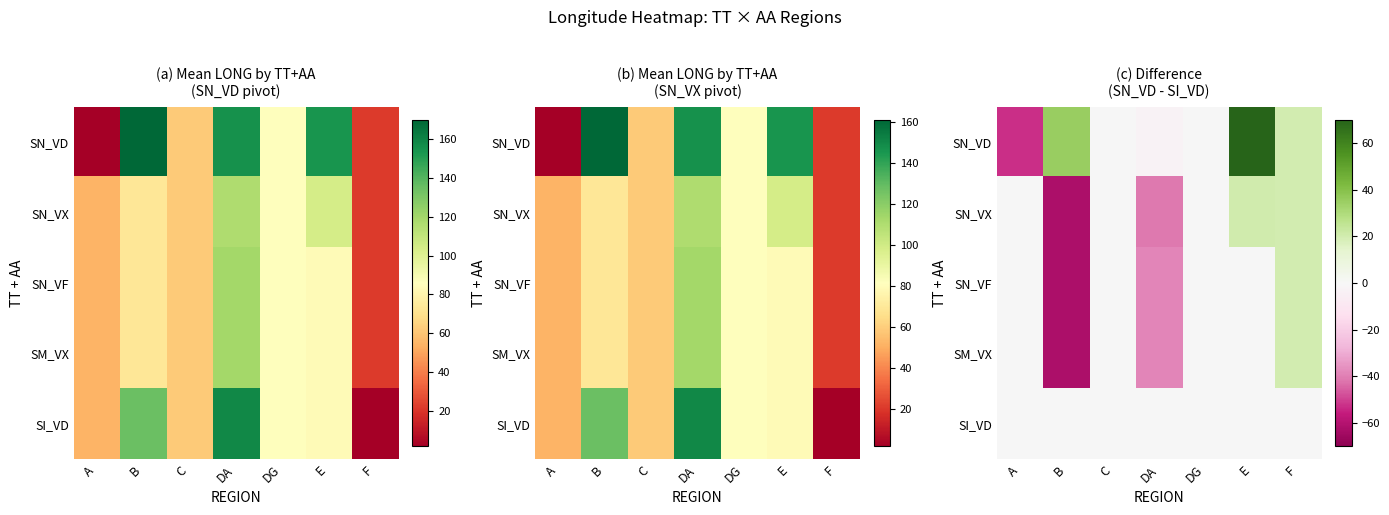

What is the average value of the SM_VX series?

-11.5